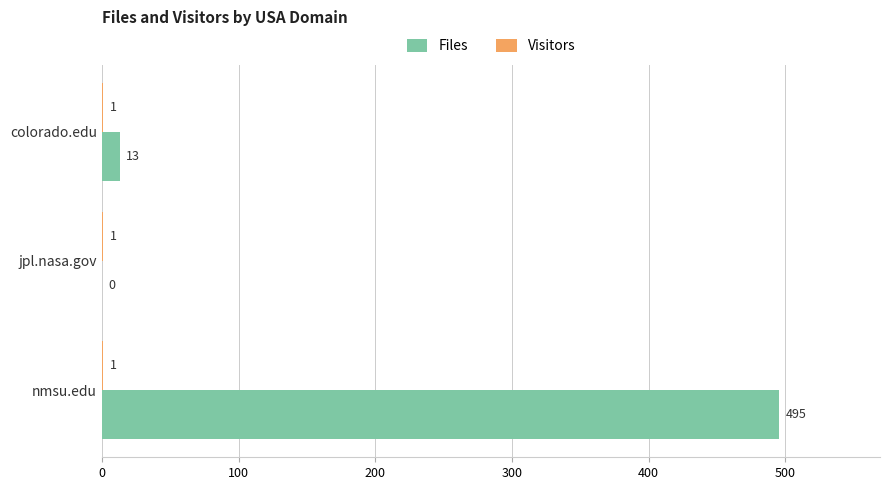

What is the sum of the Files values at jpl.nasa.gov and colorado.edu?

13